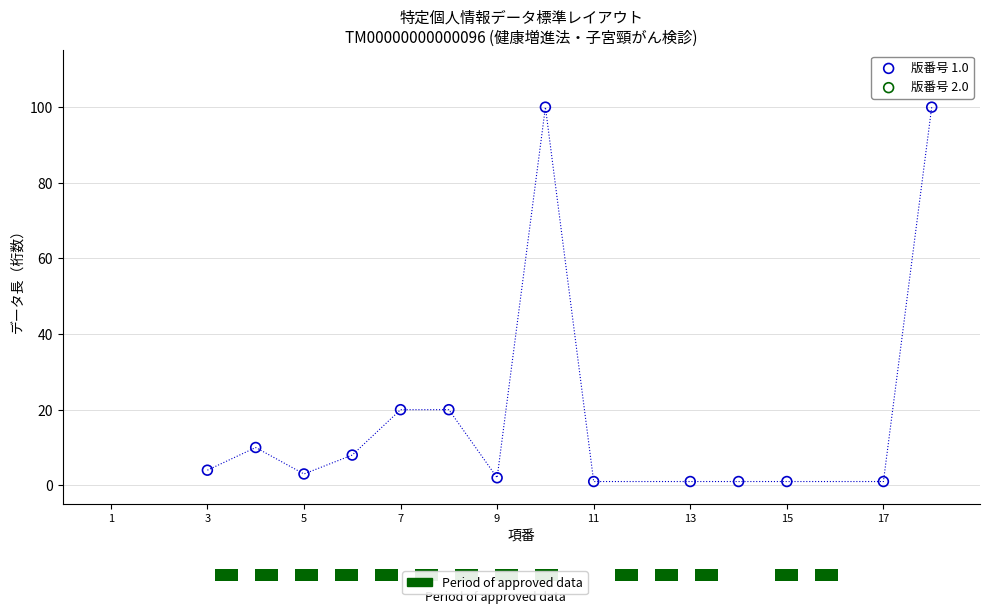

What is the range of X values (max minus min)?

15